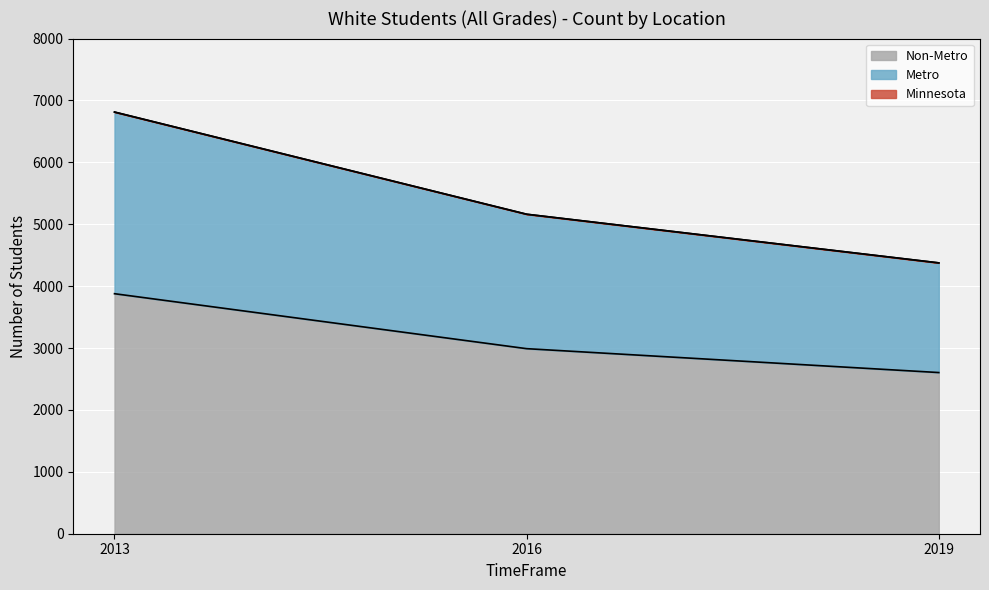

How many categories are shown in the chart?

3